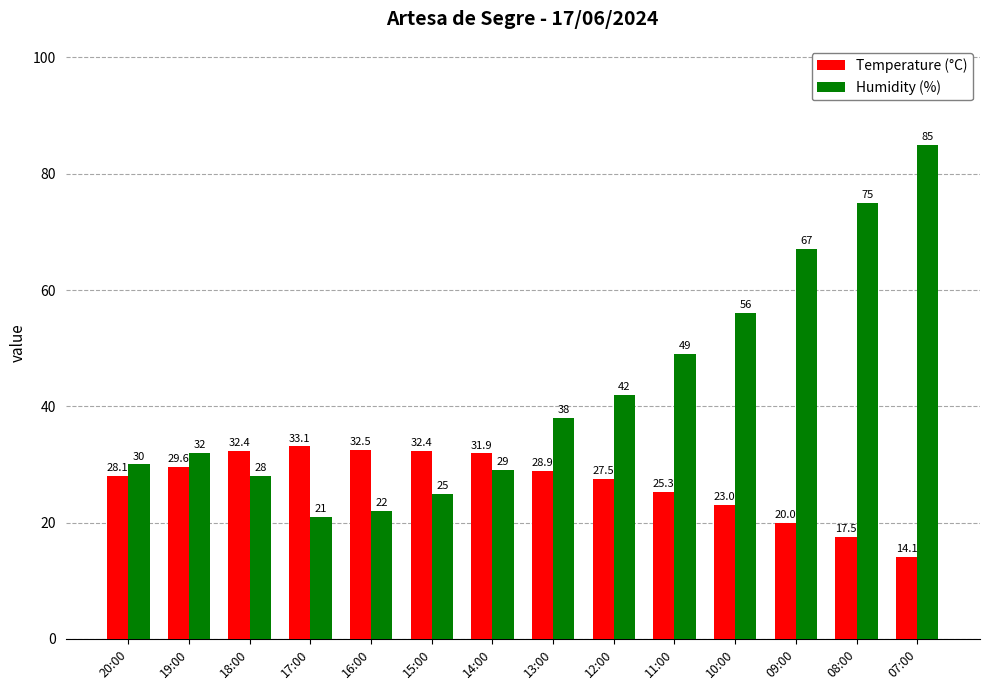

What are all the series names shown in the legend?

Temperature (°C), Humidity (%)